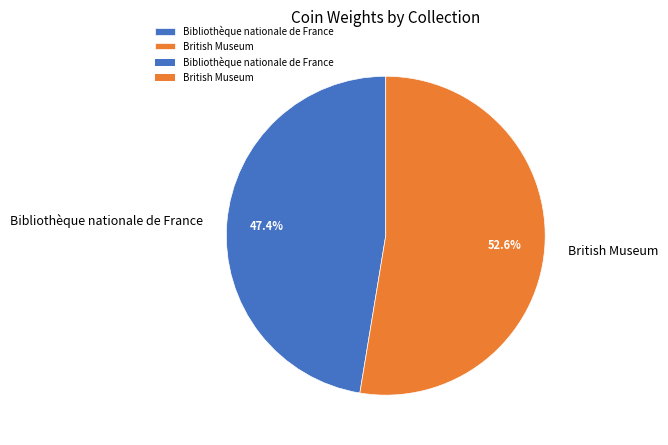

How many segments does this pie chart have?

2